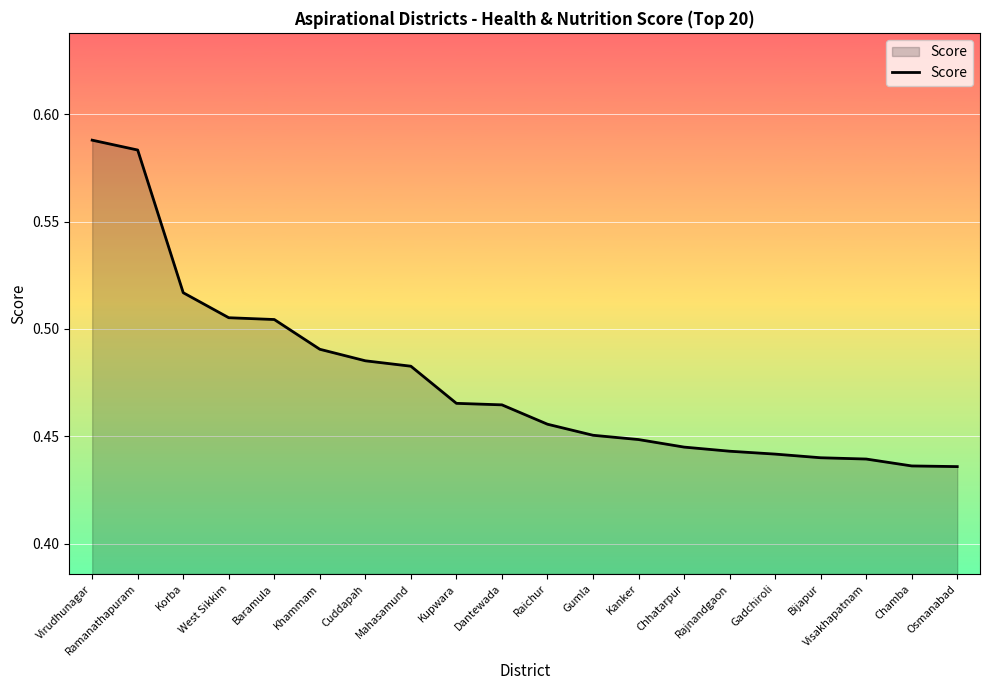

What position from the left is Raichur?

11